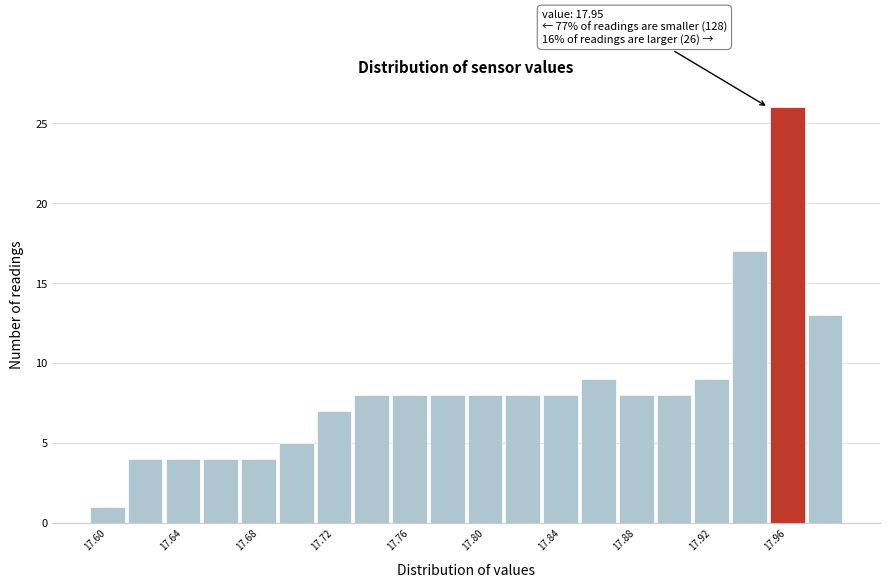

Which range on the x-axis has the tallest bar?

17.95 to 17.97